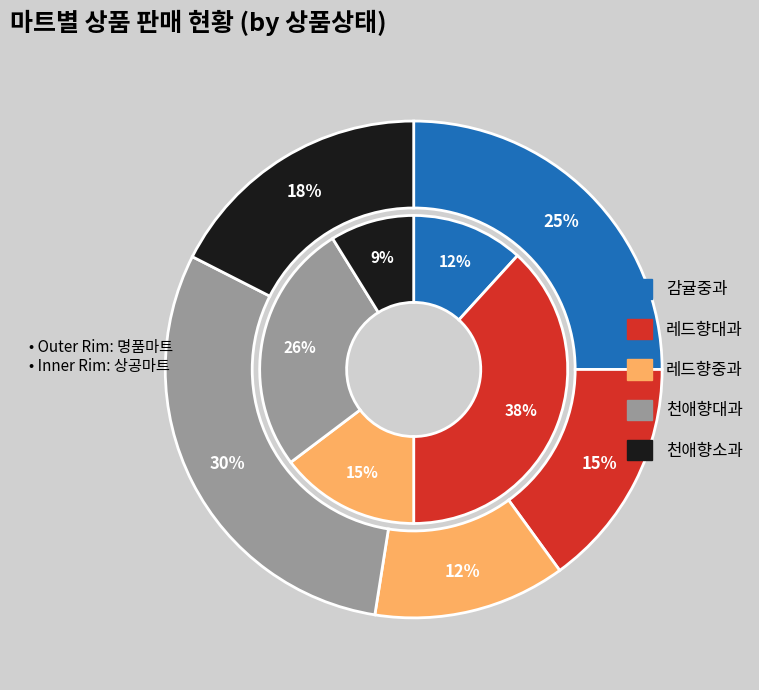

To the nearest percent, what portion does 감귤중과 represent?

25%